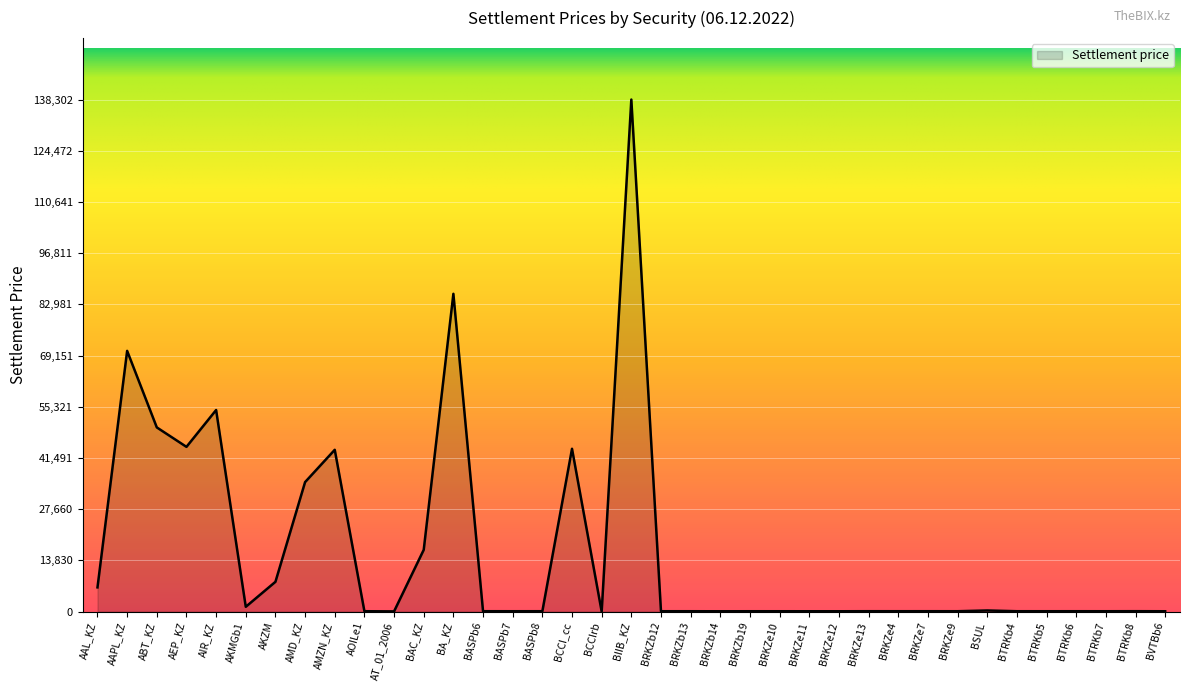

What is the smallest value displayed?

5.0